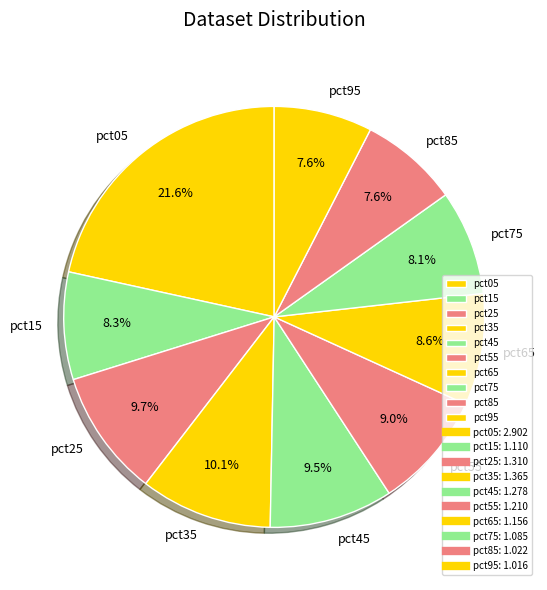

True or false: pct95 accounts for 1% of the total.

False